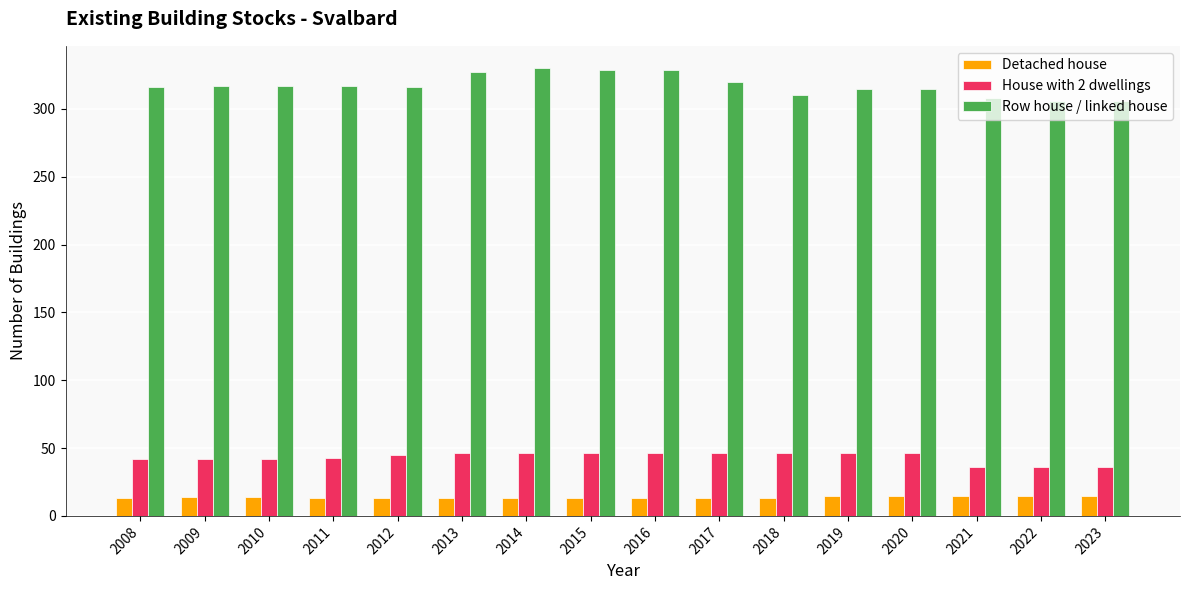

What are all the series names shown in the legend?

Detached house, House with 2 dwellings, Row house / linked house